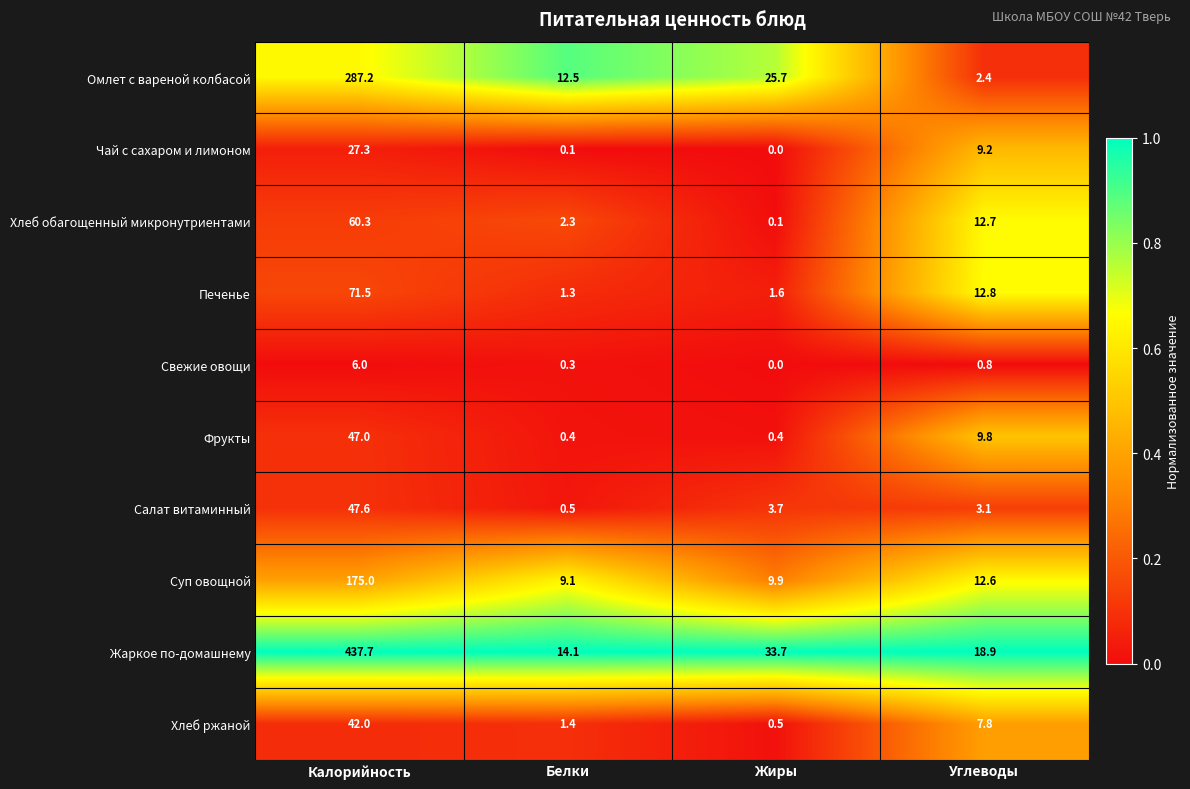

At which category is the sum across all series the highest?

Калорийность